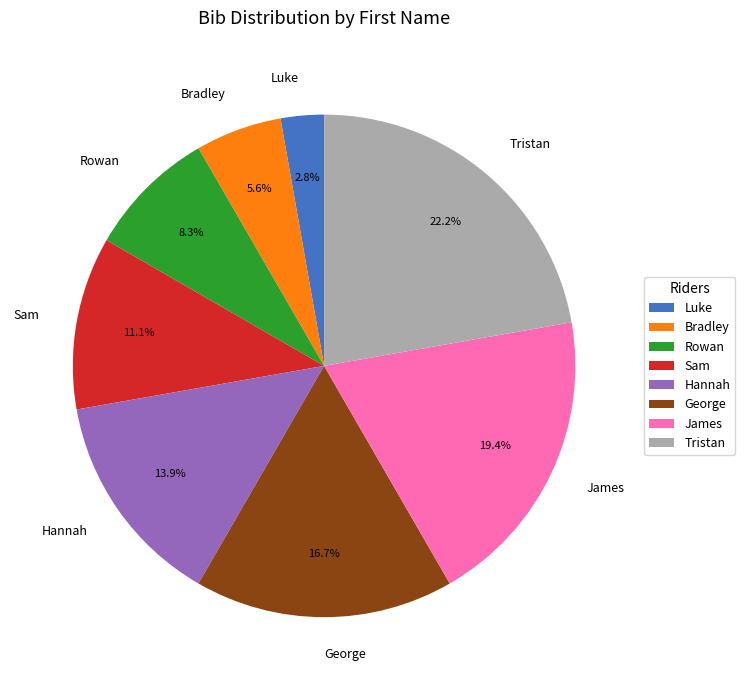

Does any single category account for the majority?

No